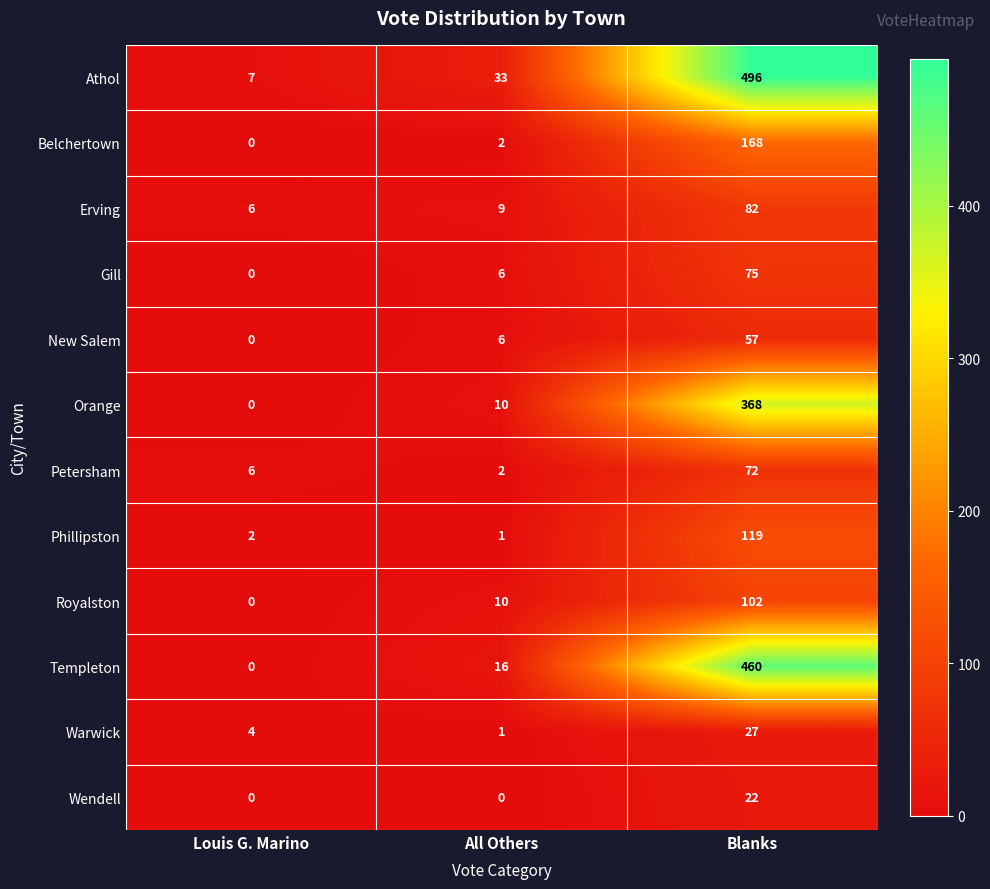

At Blanks, list the series in order from smallest to largest.

Wendell, Warwick, New Salem, Petersham, Gill, Erving, Royalston, Phillipston, Belchertown, Orange, Templeton, Athol